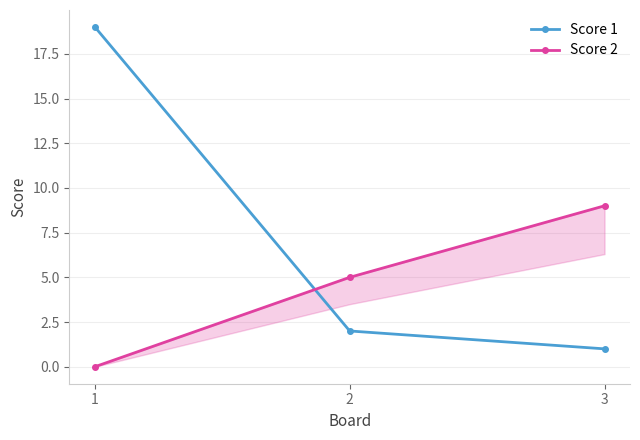

What is the difference between the Score 1 values at 2 and 3?

1